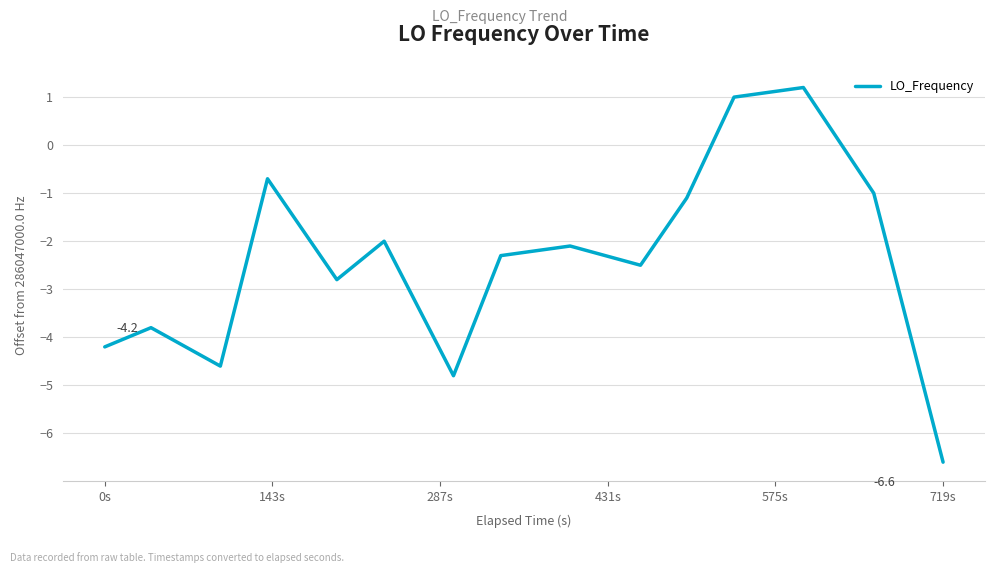

What is the greatest value displayed?

1.2